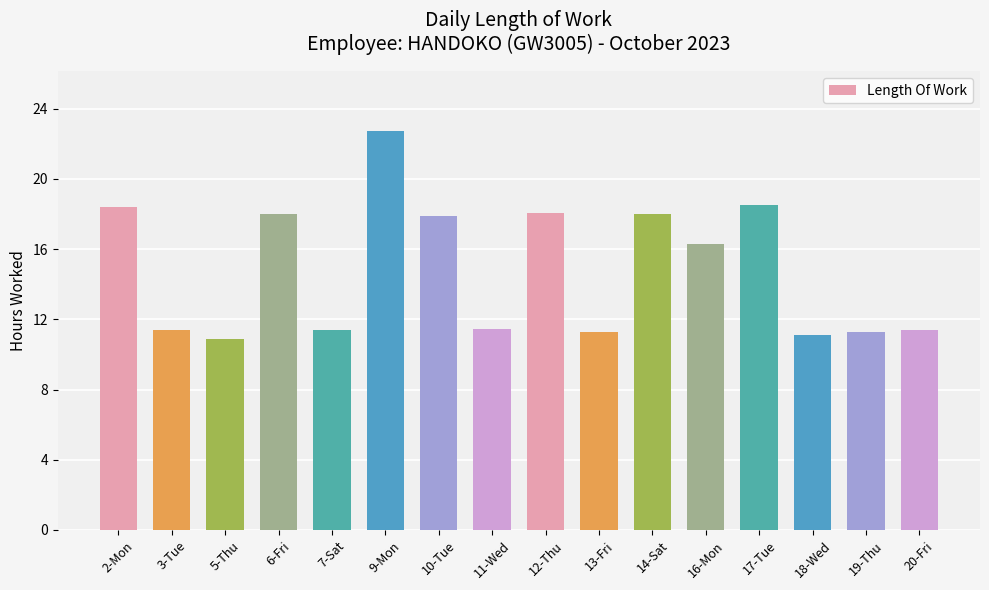

What is the approximate value at 7-Sat?

11.4